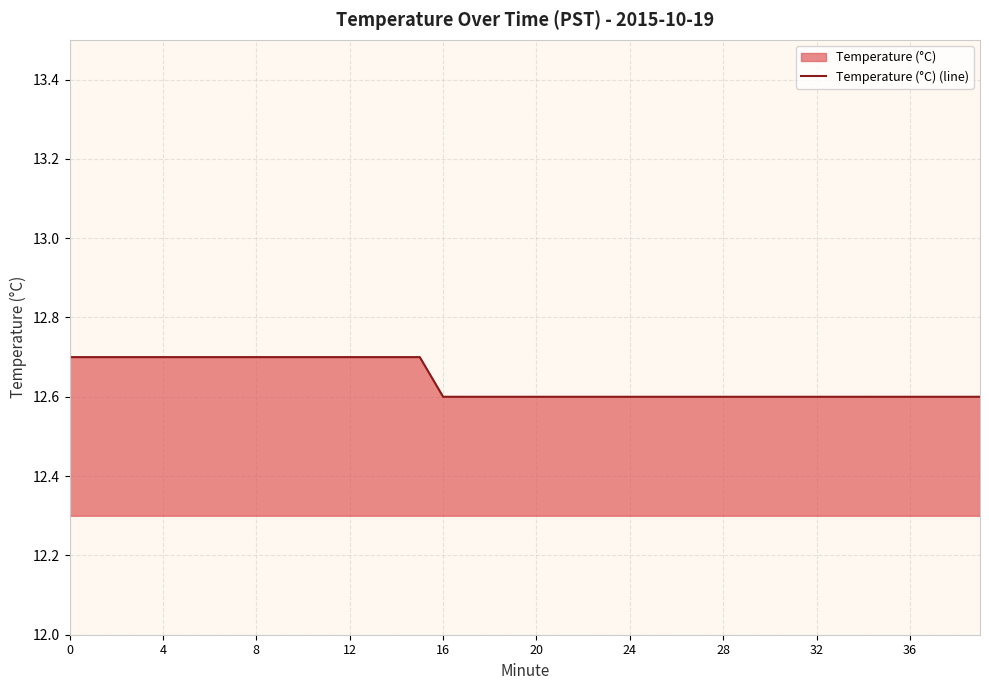

The chart shows a value of 12.6 at 20. True or false?

True